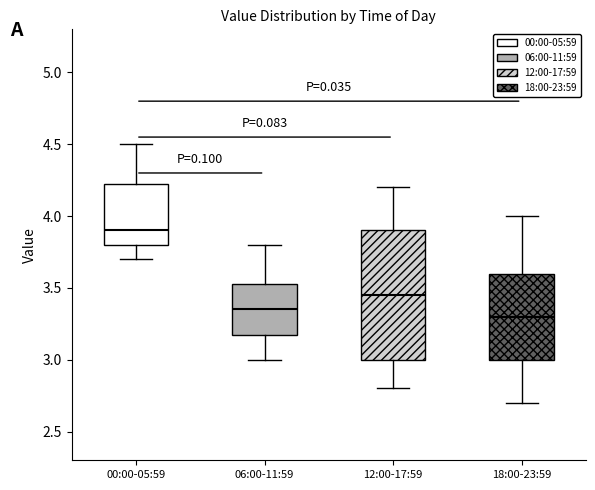

Comparing the boxes themselves (not the whiskers), which one is the tallest?

12:00-17:59